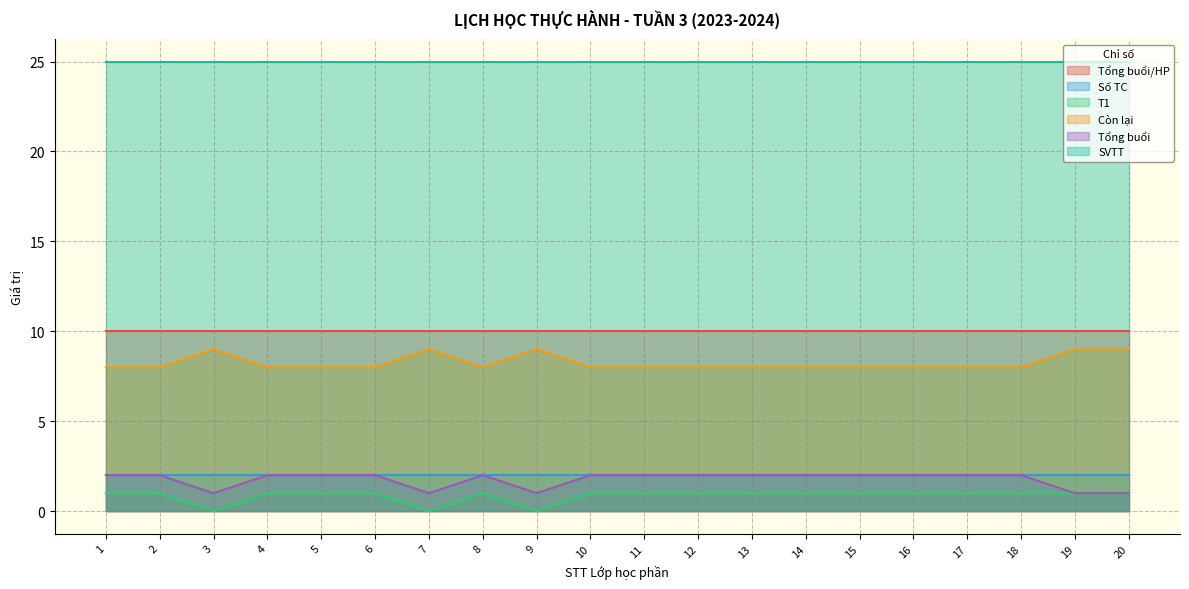

What is the sum of all T1 values?

17